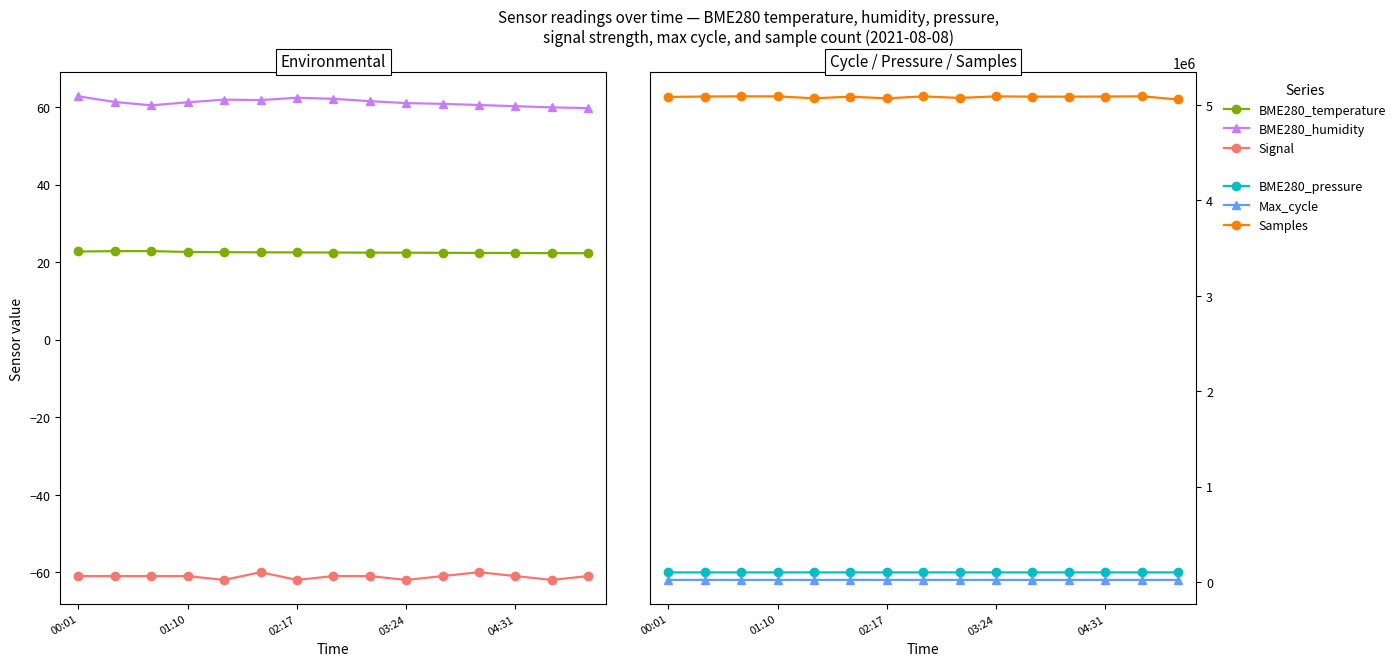

True or false: Max_cycle and BME280_humidity cross at least once.

False